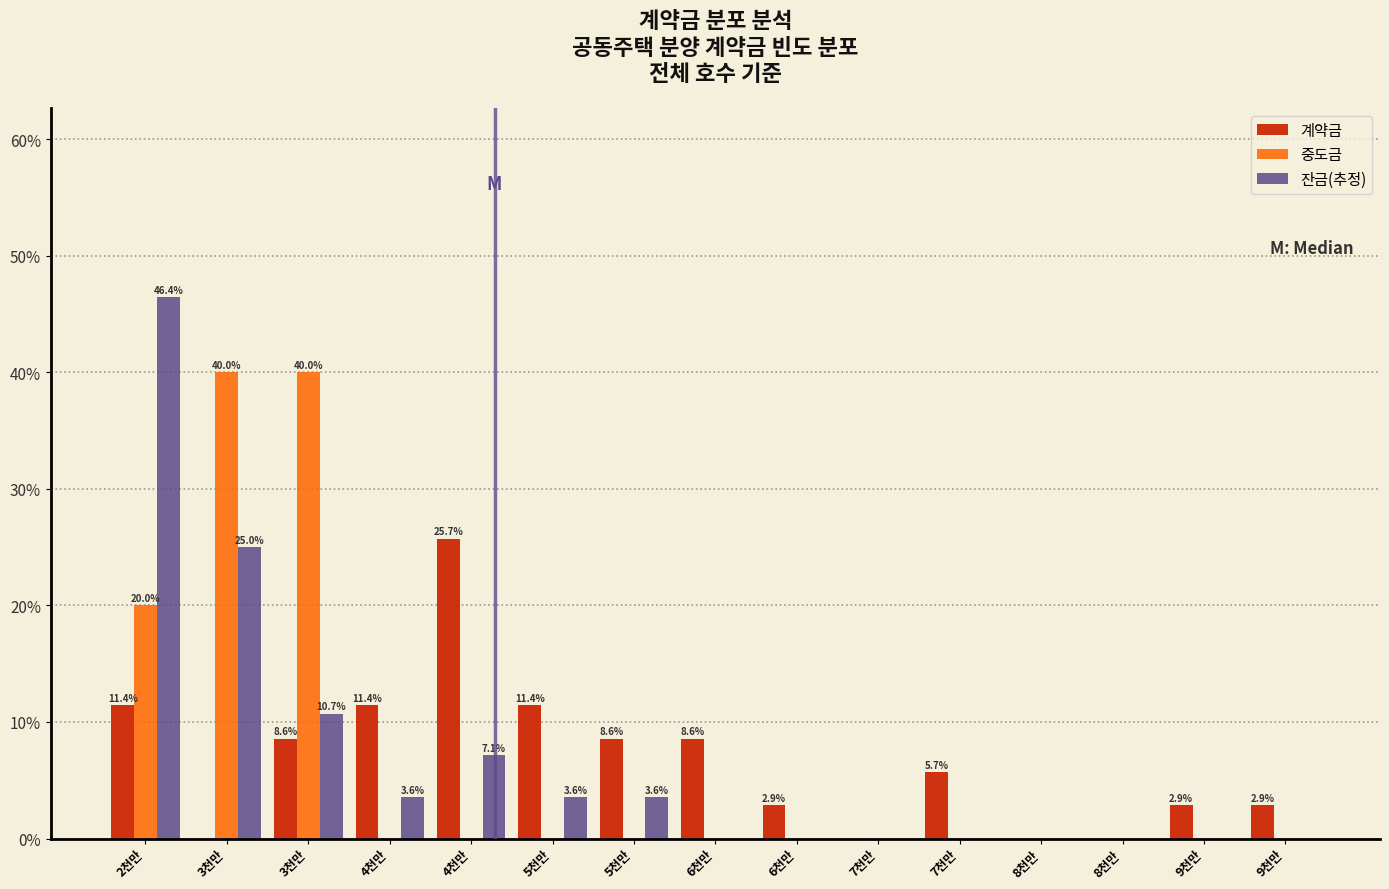

What are all the series names shown in the legend?

계약금, 중도금, 잔금(추정)